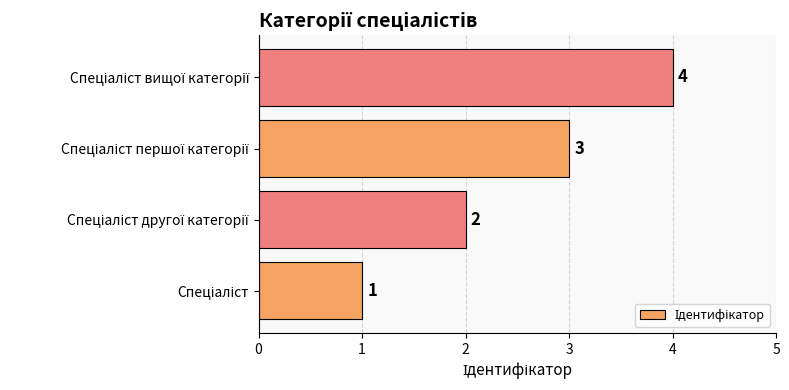

How many values are between 2 and 4?

3